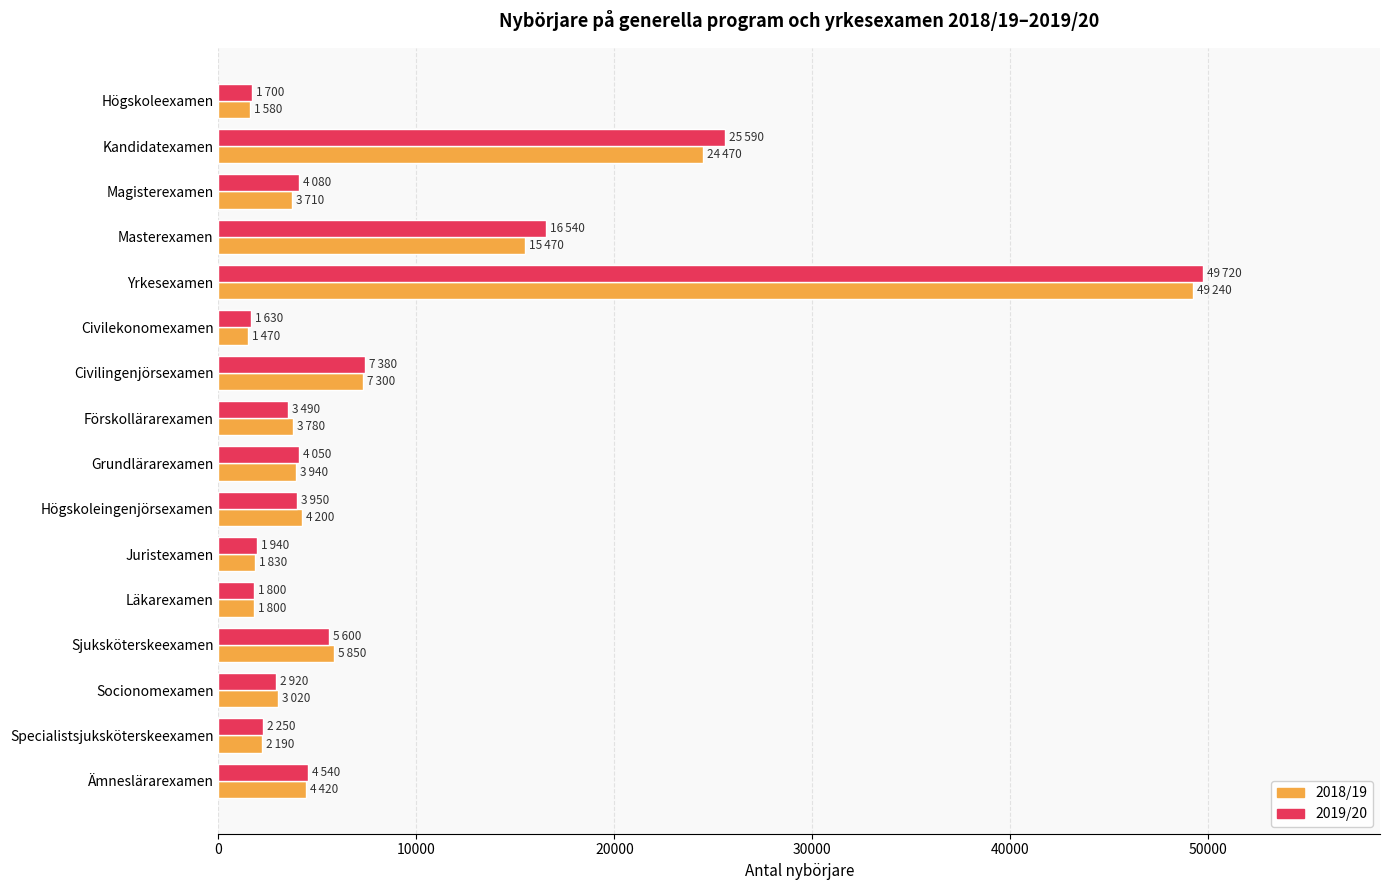

What is the difference between the maximum and minimum values in the 2018/19 series?

47770